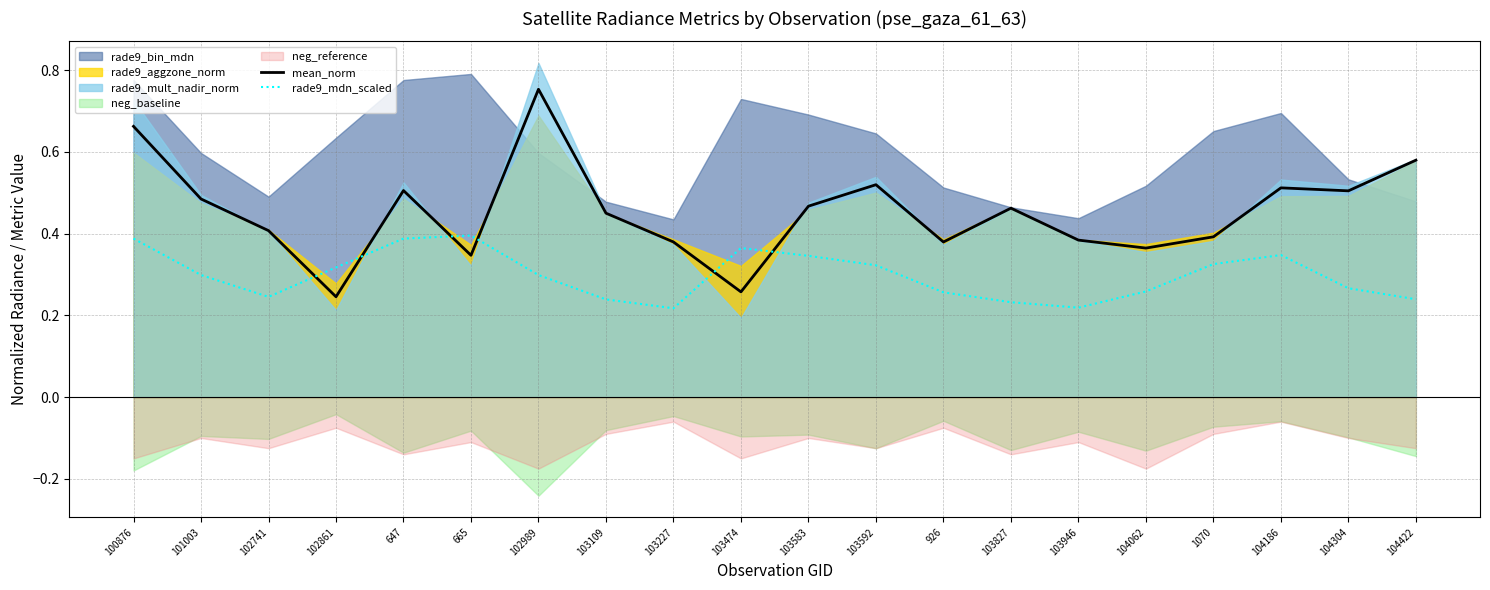

The value of mean_norm at 103827 is 0.2. True or false?

False